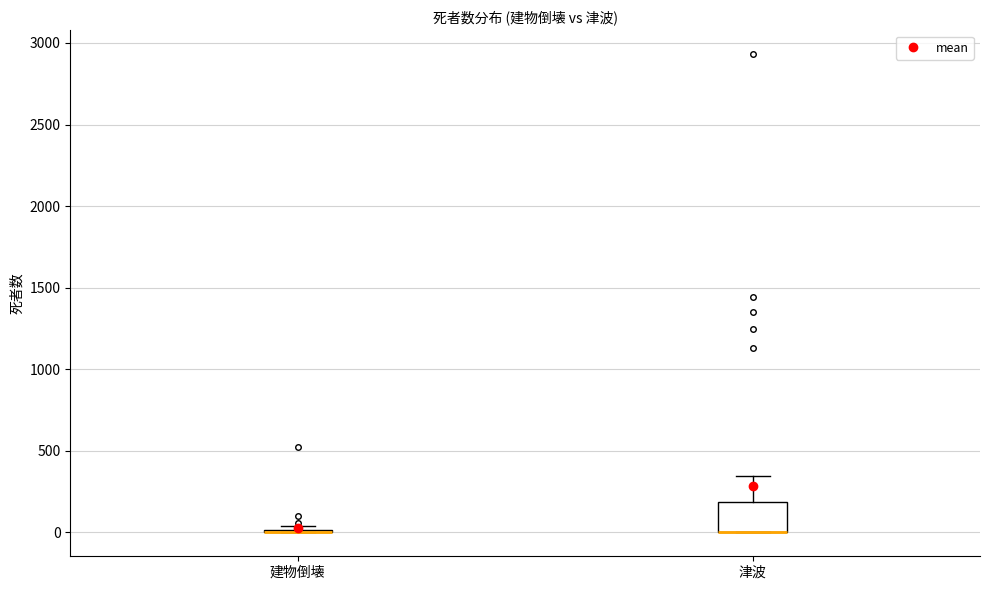

Which box is the tallest, from its lower edge to its upper edge?

津波